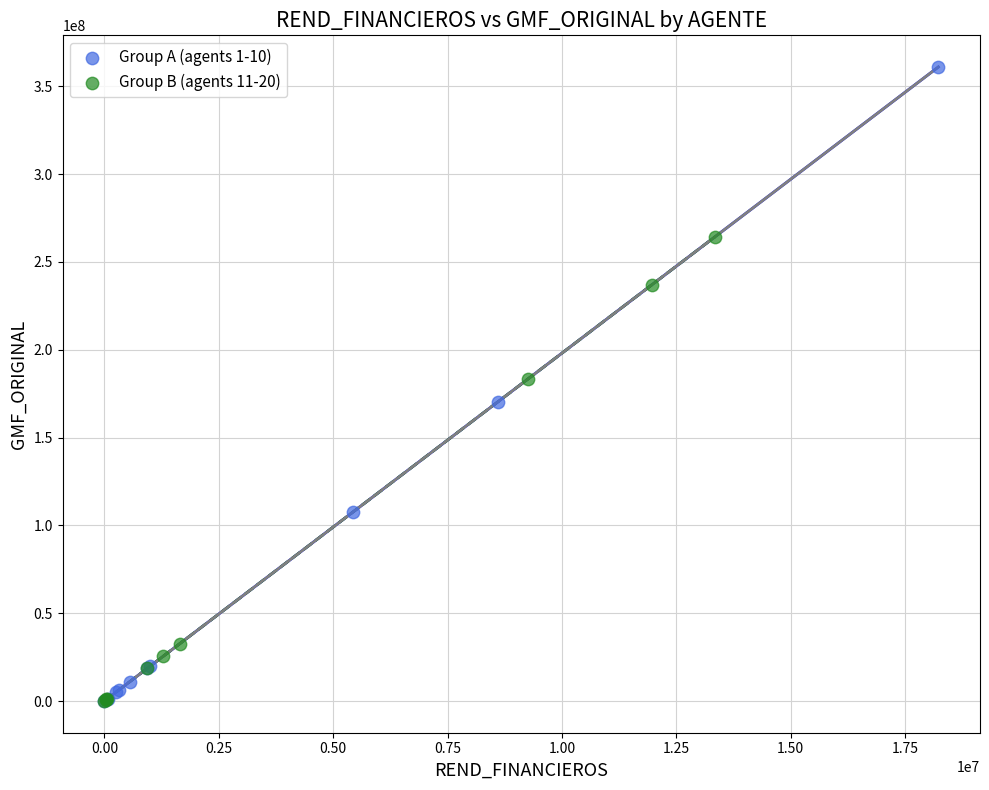

Which series contains the highest Y value?

Group A (agents 1-10)